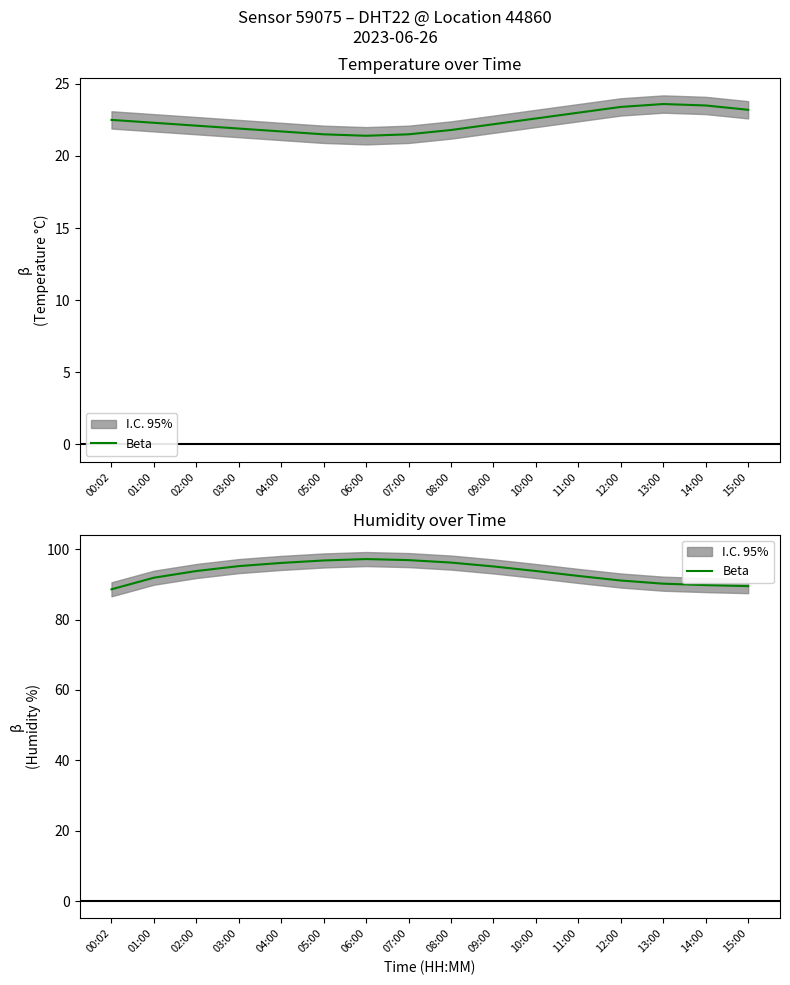

The value at 01:00 is 91.9. True or false?

True